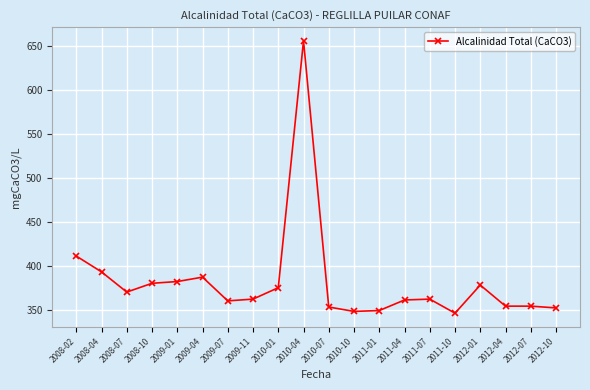

Which label corresponds to the largest value in the chart?

2010-04